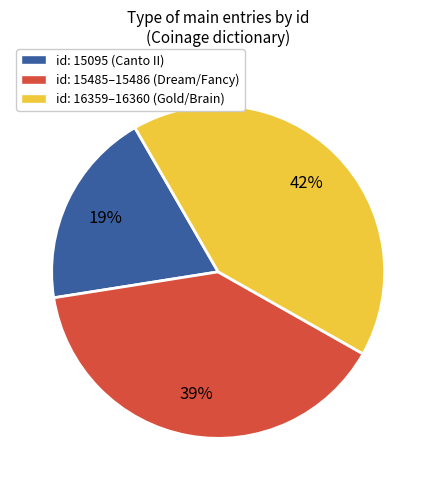

To the nearest percent, what is the average slice percentage?

33%